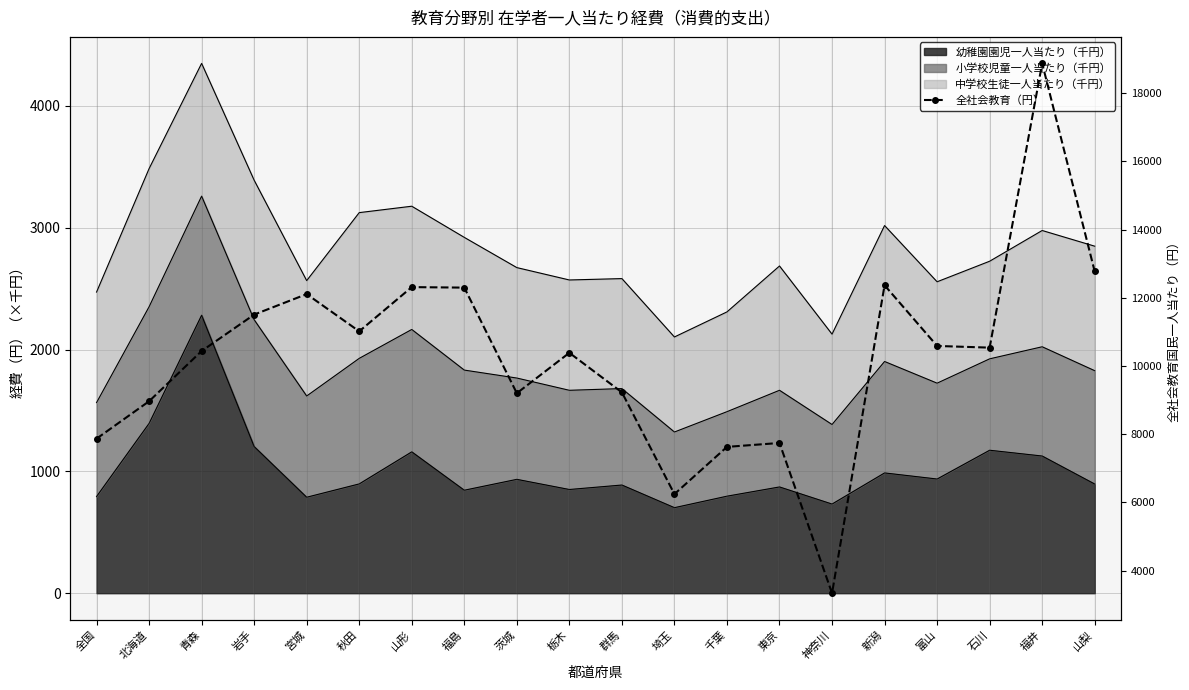

What is the value of the 17th point from the left?

10589.0